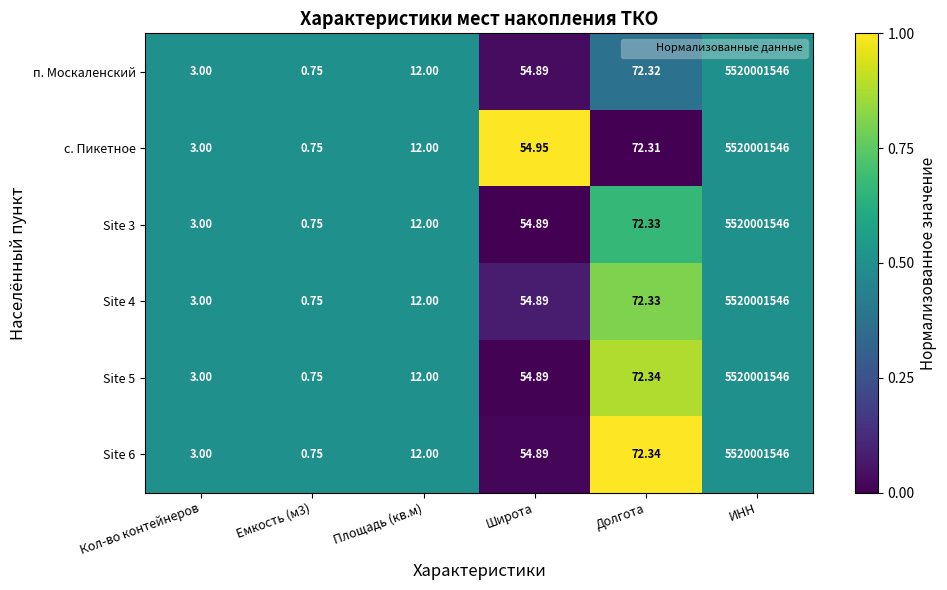

Count the number of data series in this chart.

6